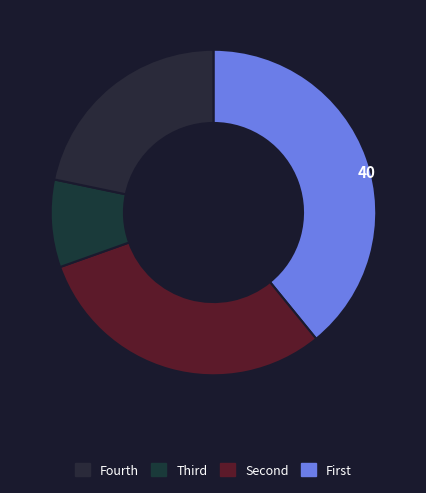

How many segments does this pie chart have?

4